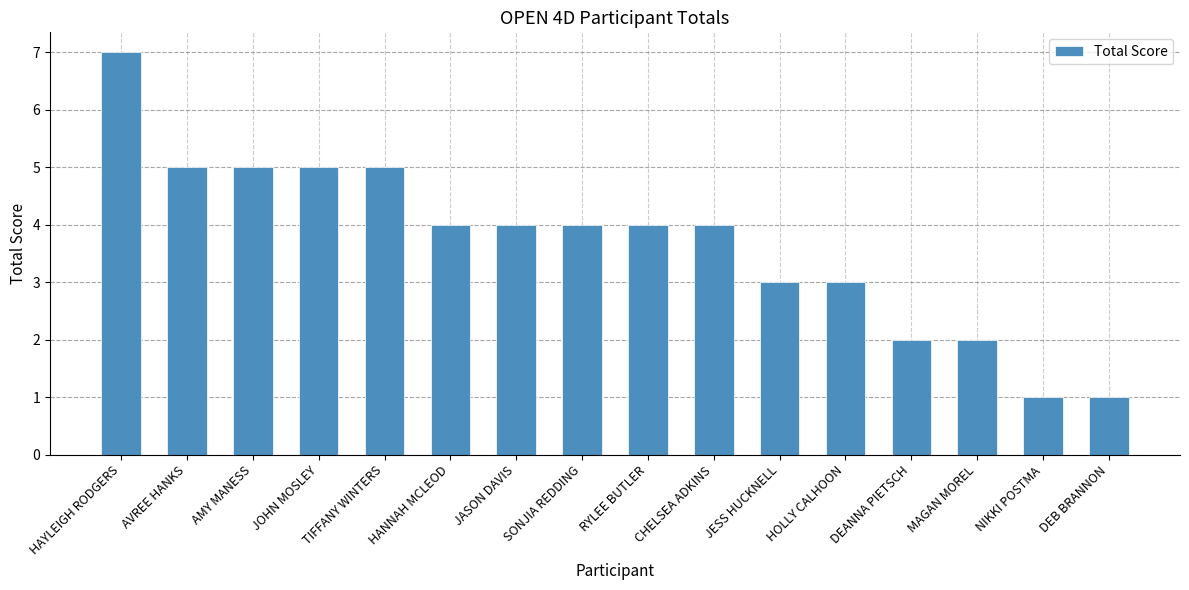

What is the change in value from AMY MANESS to NIKKI POSTMA?

-4